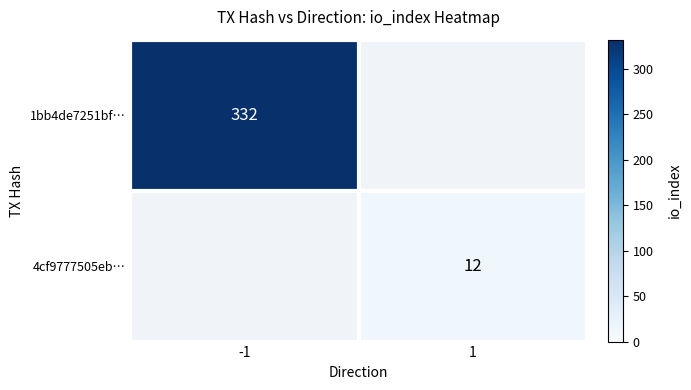

Is it true that 4cf9777505eb… equals 12 at 1?

True